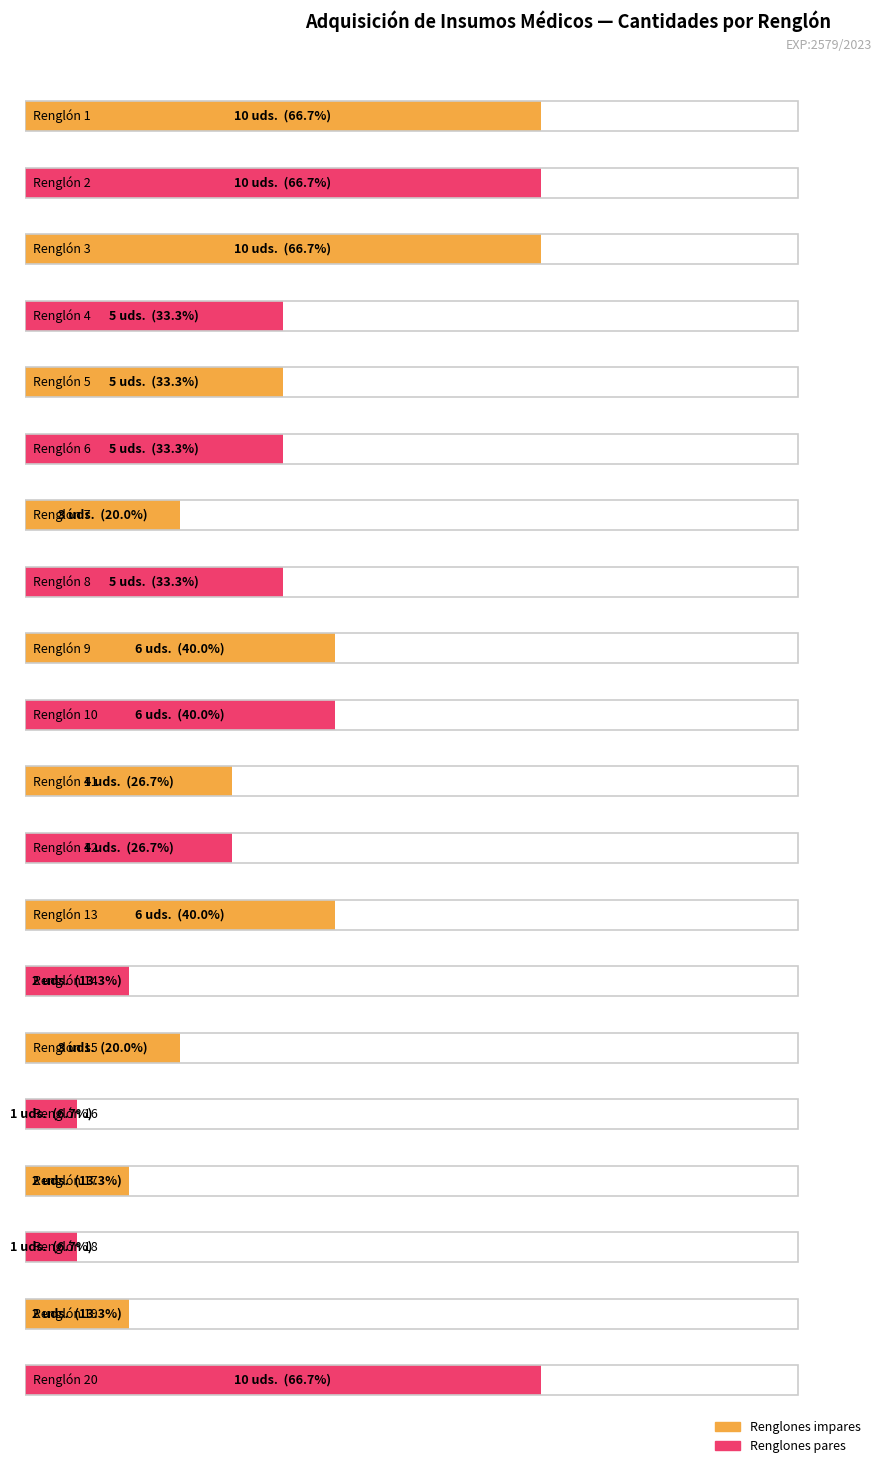

What value does the data have at Renglón 18?

1